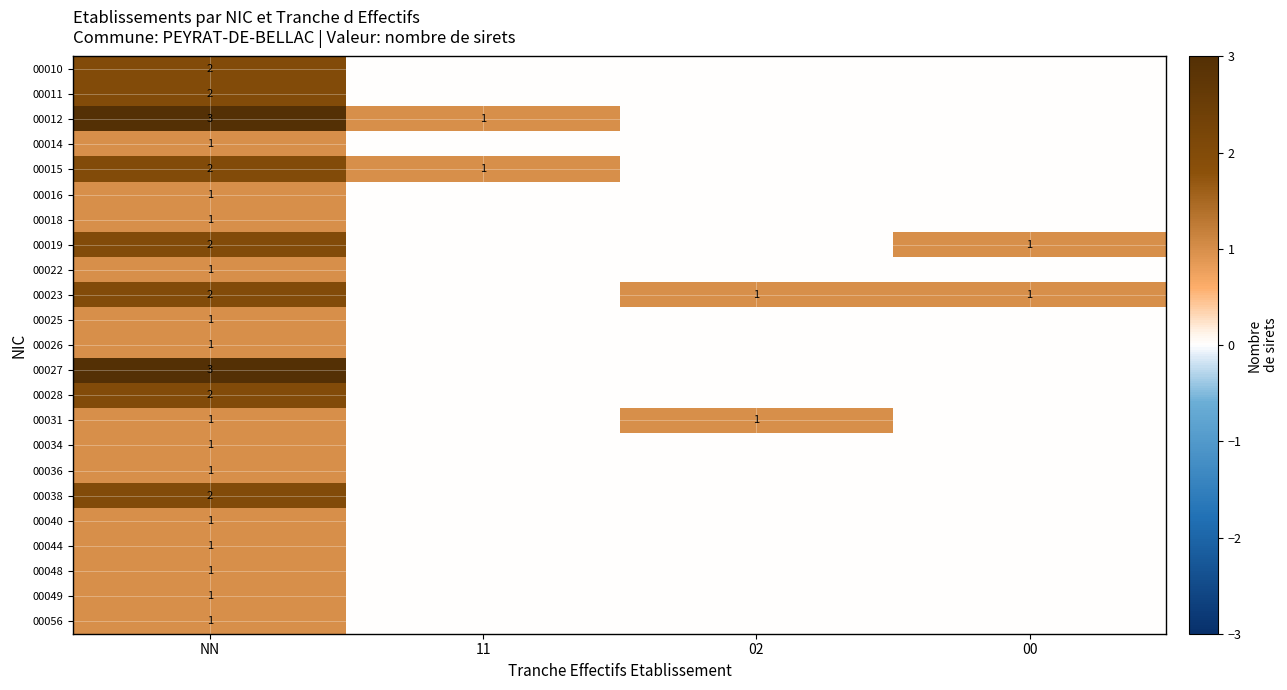

At which category does the chart reach its peak across all series?

NN